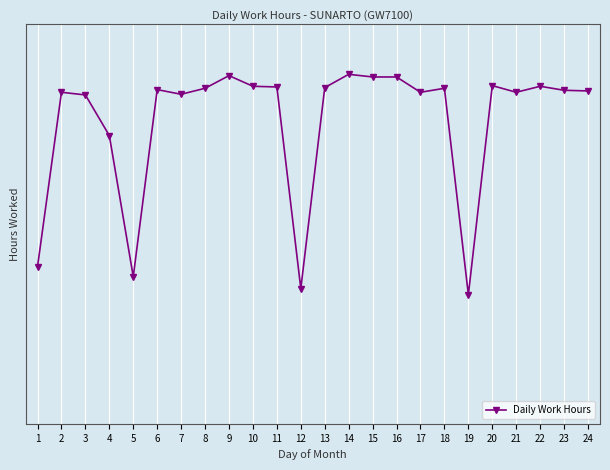

Is this an area chart (filled region under the line)?

No